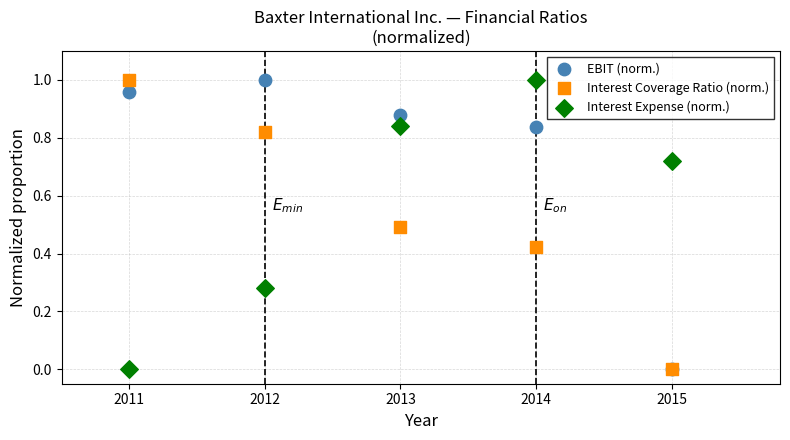

What are all the series names shown in the legend?

EBIT (norm.), Interest Coverage Ratio (norm.), Interest Expense (norm.)